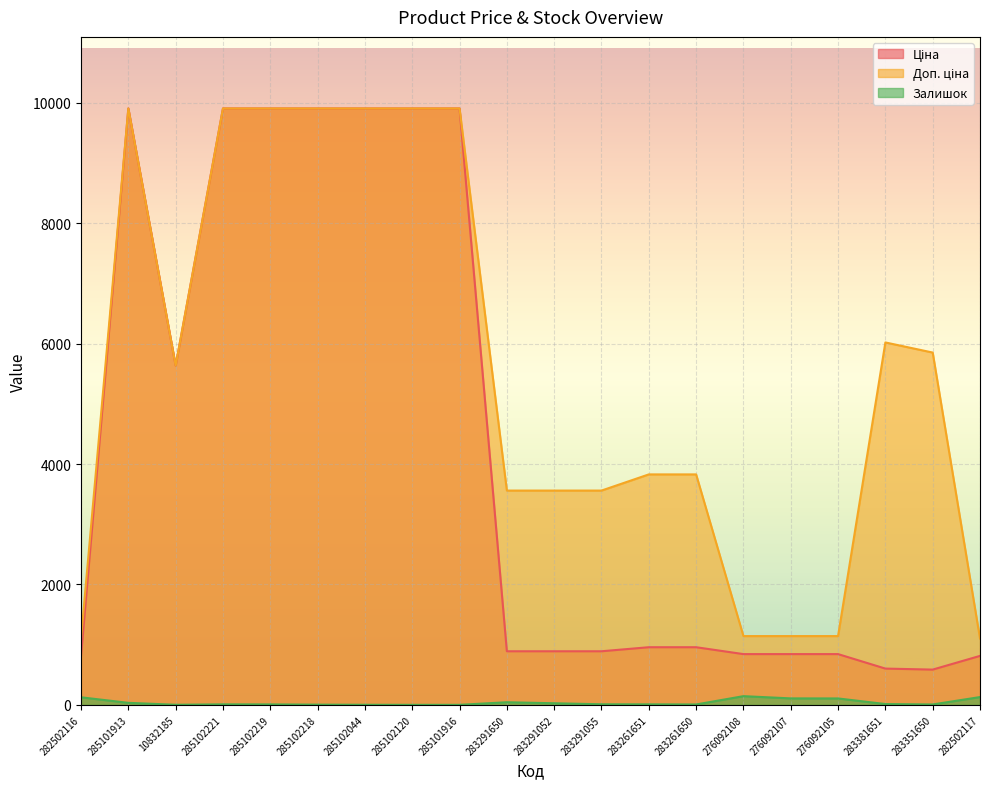

Reading right to left, extract all data points from this chart.

Ціна: 282502117=813.0	283351650=585.3	283381651=602.1	276092105=842.8	276092107=842.8	276092108=842.8	283261650=957.1	283261651=957.1	283291055=889.9	283291052=889.9	283291650=889.9	285101916=9908.5	285102120=9908.5	285102044=9908.5	285102218=9908.5	285102219=9908.5	285102221=9908.5	10832185=5636.0	285101913=9908.5	282502116=813.0
Доп. ціна: 282502117=1101.8	283351650=5852.9	283381651=6020.8	276092105=1142.1	276092107=1142.1	276092108=1142.1	283261650=3828.4	283261651=3828.4	283291055=3559.7	283291052=3559.7	283291650=3559.7	285101916=9908.5	285102120=9908.5	285102044=9908.5	285102218=9908.5	285102219=9908.5	285102221=9908.5	10832185=5636.0	285101913=9908.5	282502116=1101.8
Залишок: 282502117=129.0	283351650=6.0	283381651=13.0	276092105=106.0	276092107=107.0	276092108=144.0	283261650=6.0	283261651=8.0	283291055=9.0	283291052=26.0	283291650=43.0	285101916=0.0	285102120=0.0	285102044=1.0	285102218=3.0	285102219=7.0	285102221=8.0	10832185=1.0	285101913=33.0	282502116=125.0